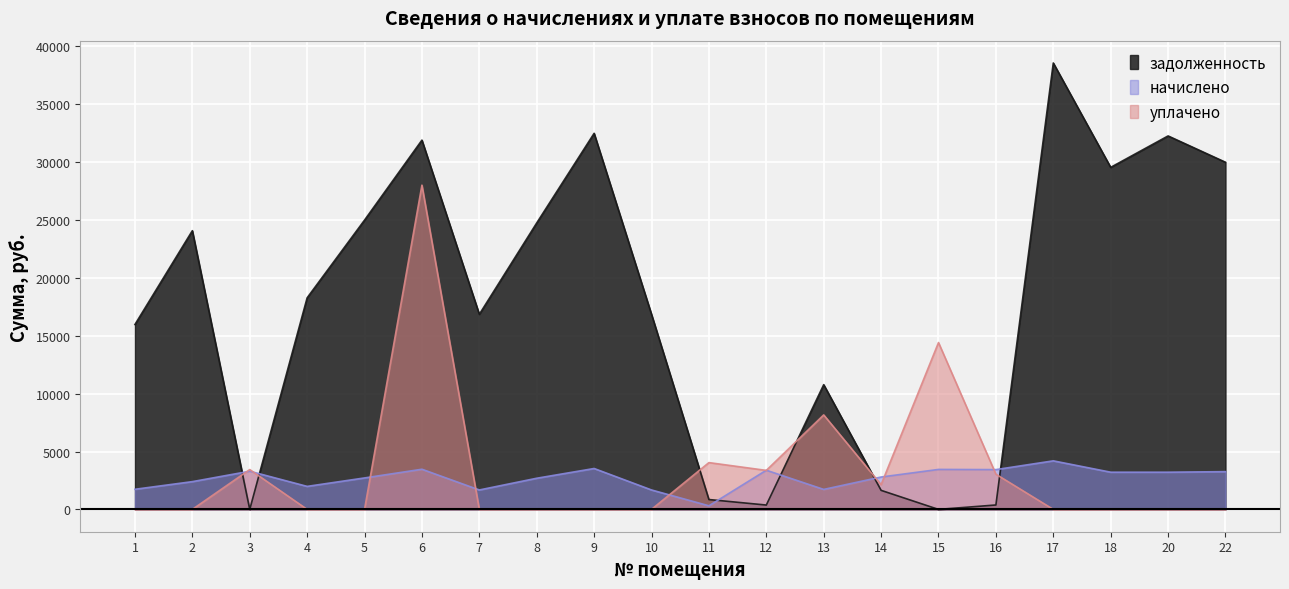

What is the value of the задолженность point at the 12th from the left?

375.9